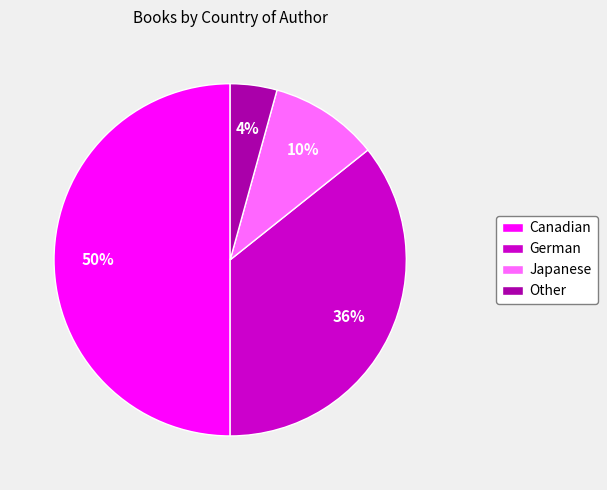

Between Japanese and Other, which is larger?

Japanese